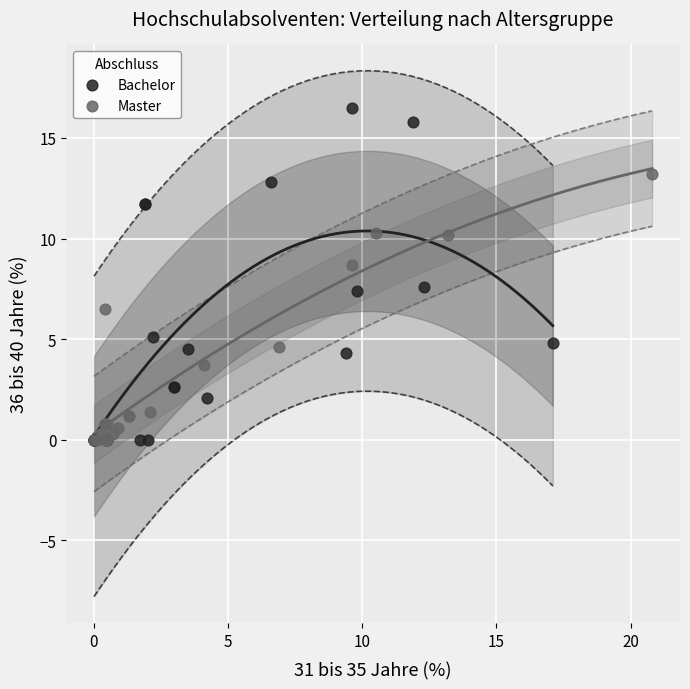

Which series has the largest Y range (max minus min)?

Bachelor